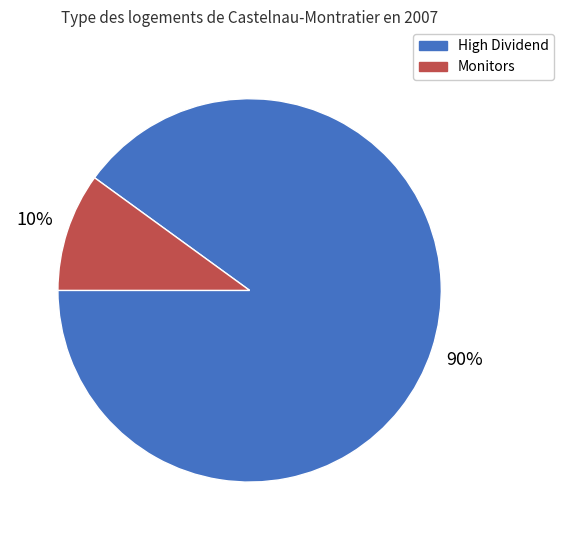

Is there a majority slice in this chart?

Yes